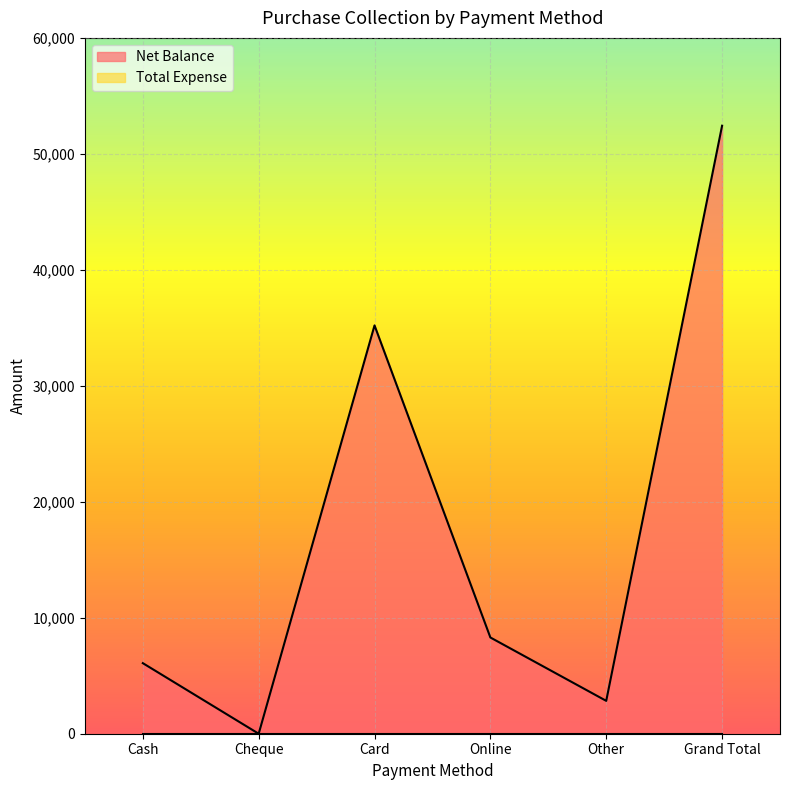

Is it true that the value at Other is 1162?

False